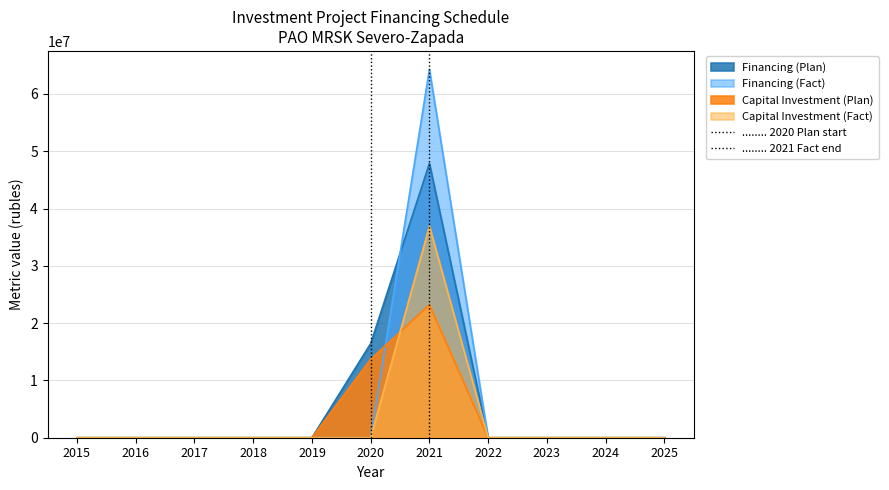

List the series in order of their peak value, lowest first.

Capital Investment (Plan), Capital Investment (Fact), Financing (Plan), Financing (Fact)